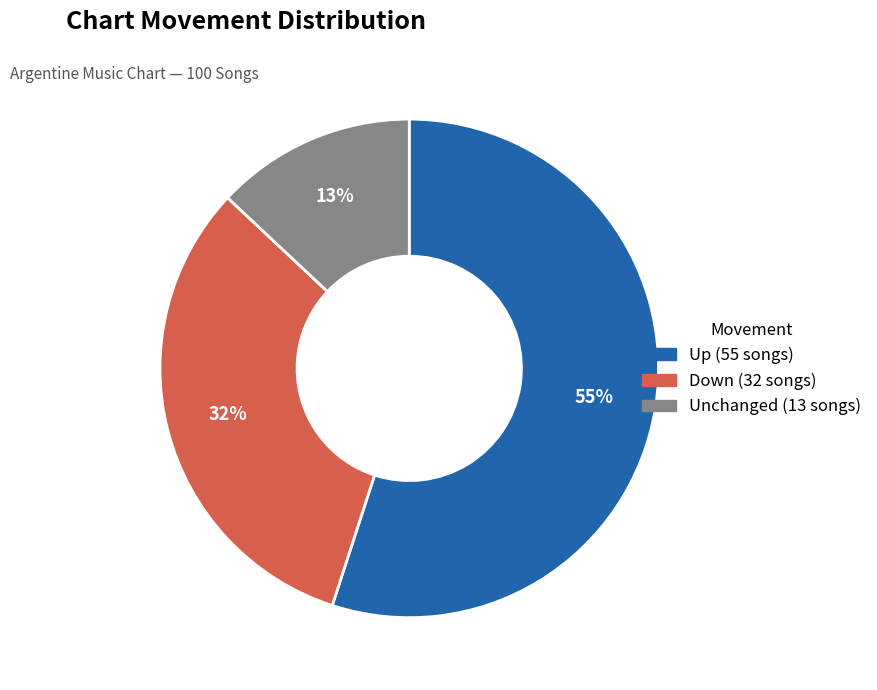

To the nearest percent, what is the average slice percentage?

33%